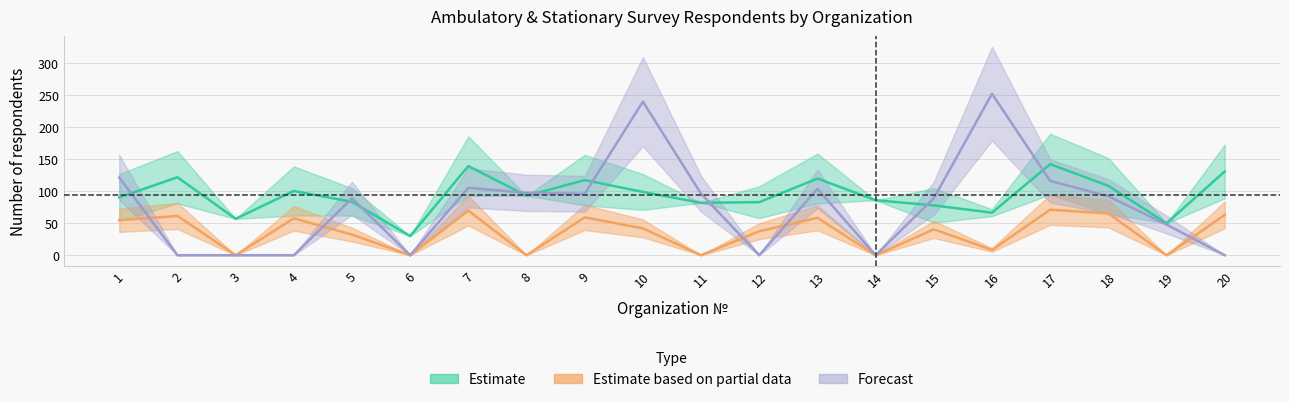

Does the chart display data point markers on the line(s)?

No